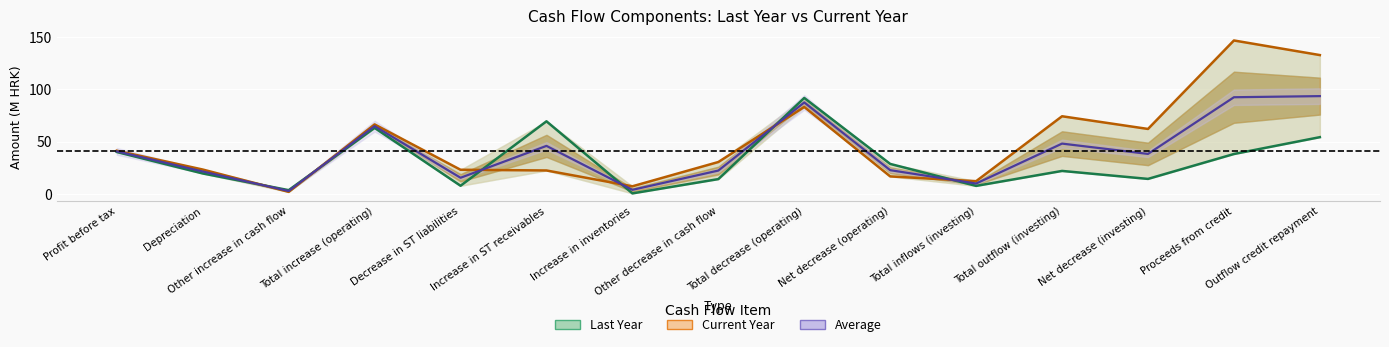

Is it true that Average equals 10.1 at Depreciation?

False